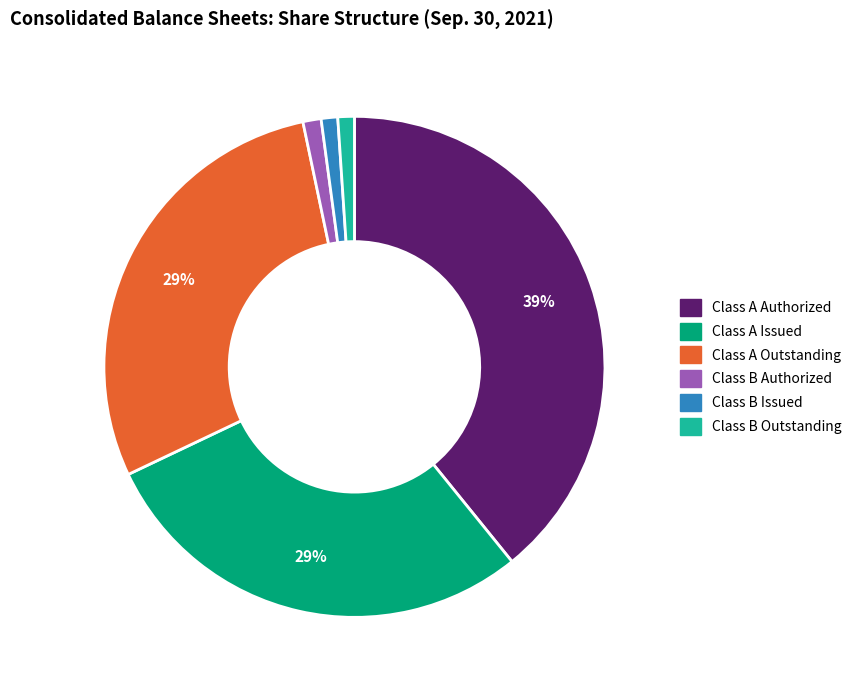

Is there a majority slice in this chart?

No